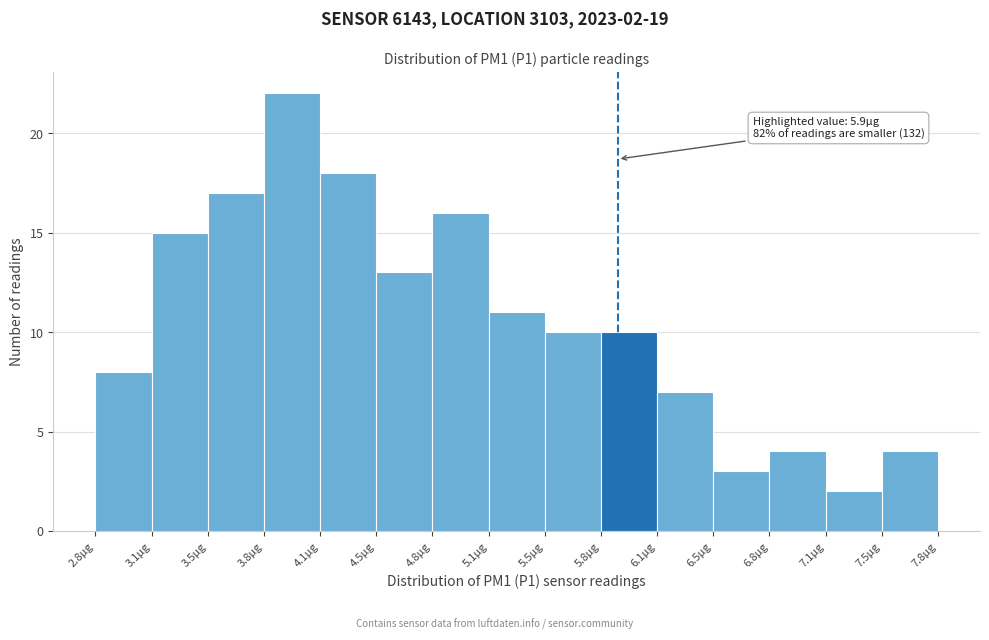

Which range on the x-axis has the tallest bar?

3.80 to 4.15